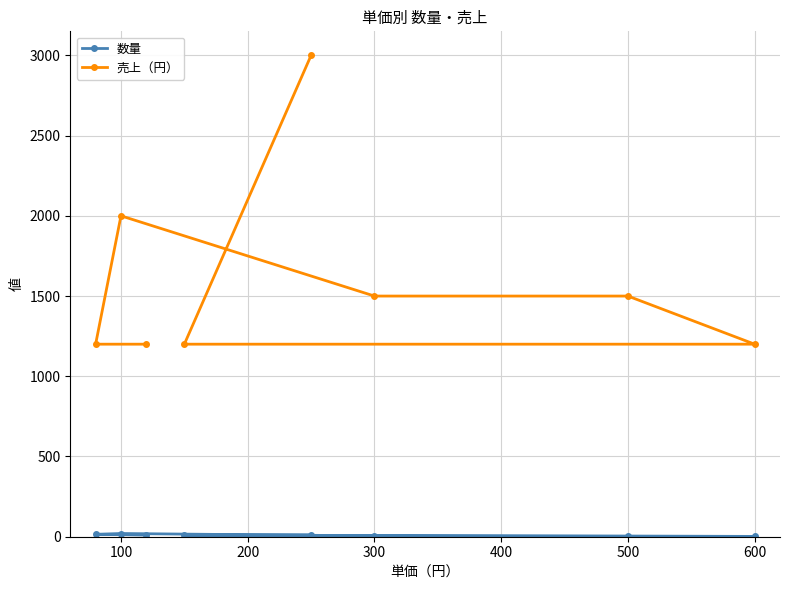

What is the highest value of the 売上（円） series?

3000